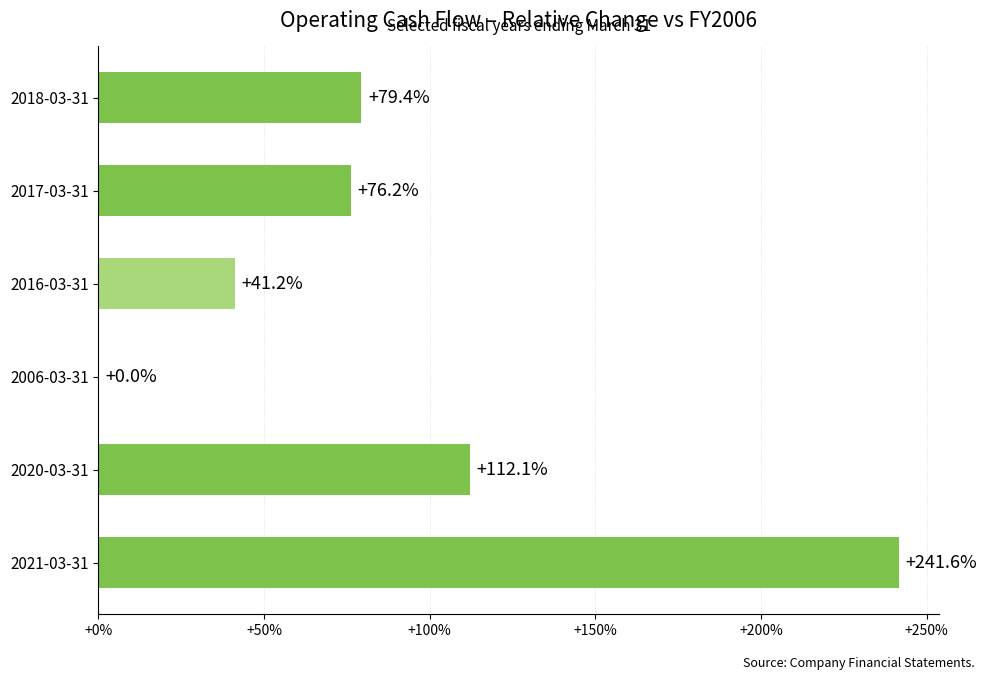

What is the average value?

91.7